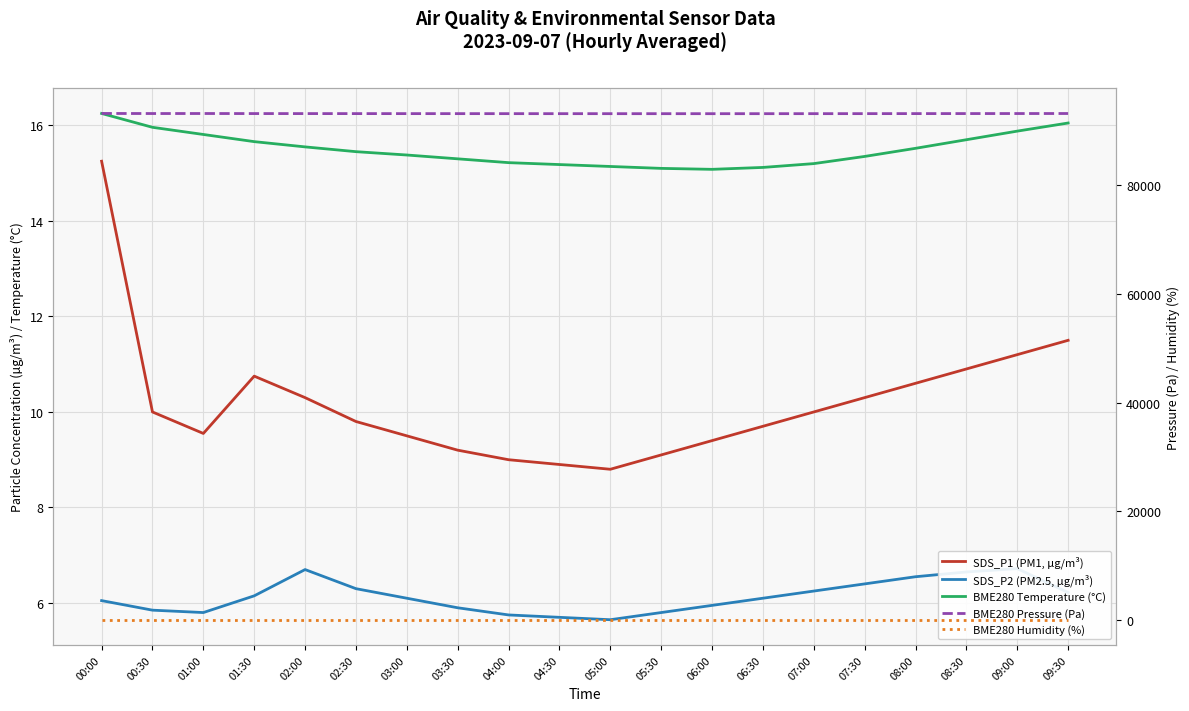

How many lines are shown in the chart?

5